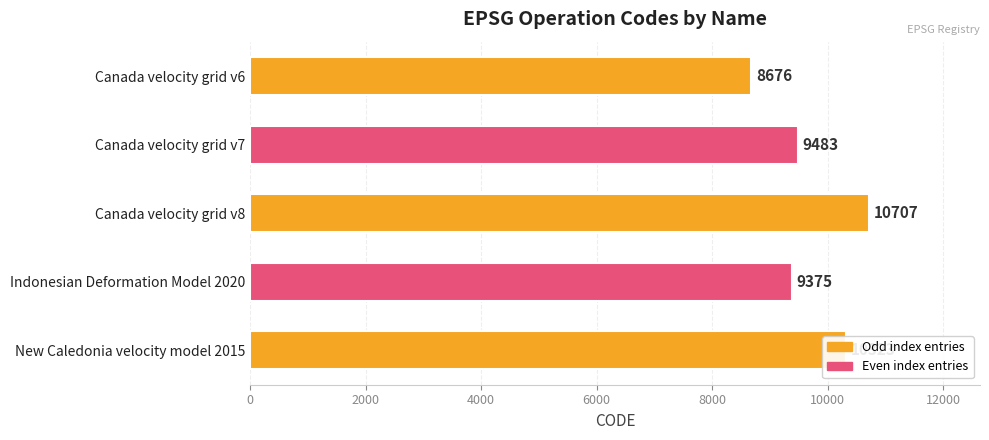

How many bars are there in total?

5